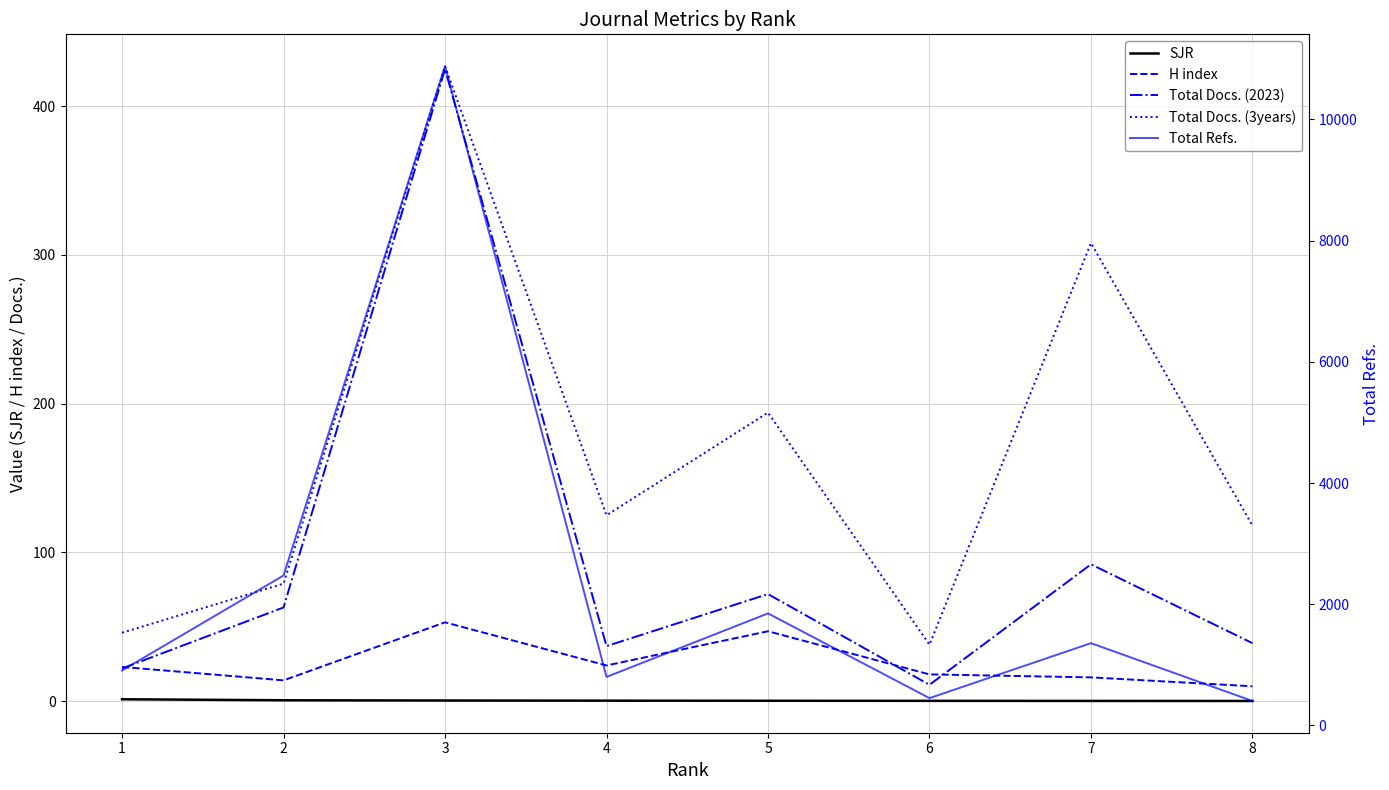

At 5, list the series in order from largest to smallest.

Total Refs., Total Docs. (3years), Total Docs. (2023), H index, SJR